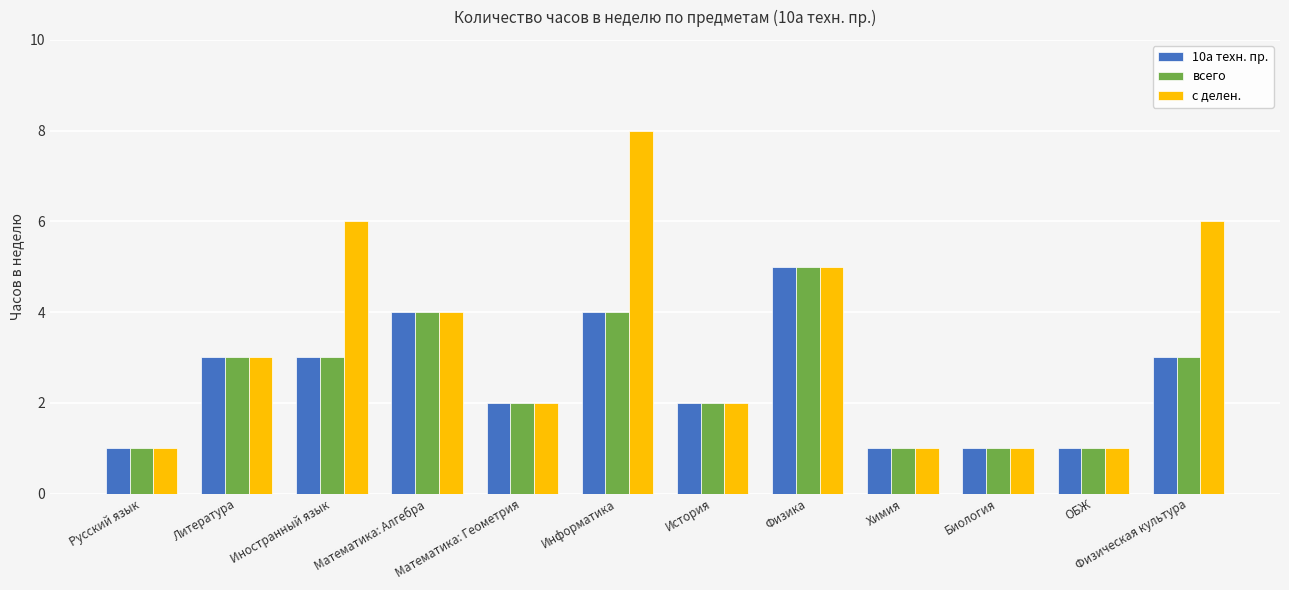

What is the difference between the highest and lowest values at Иностранный язык?

3